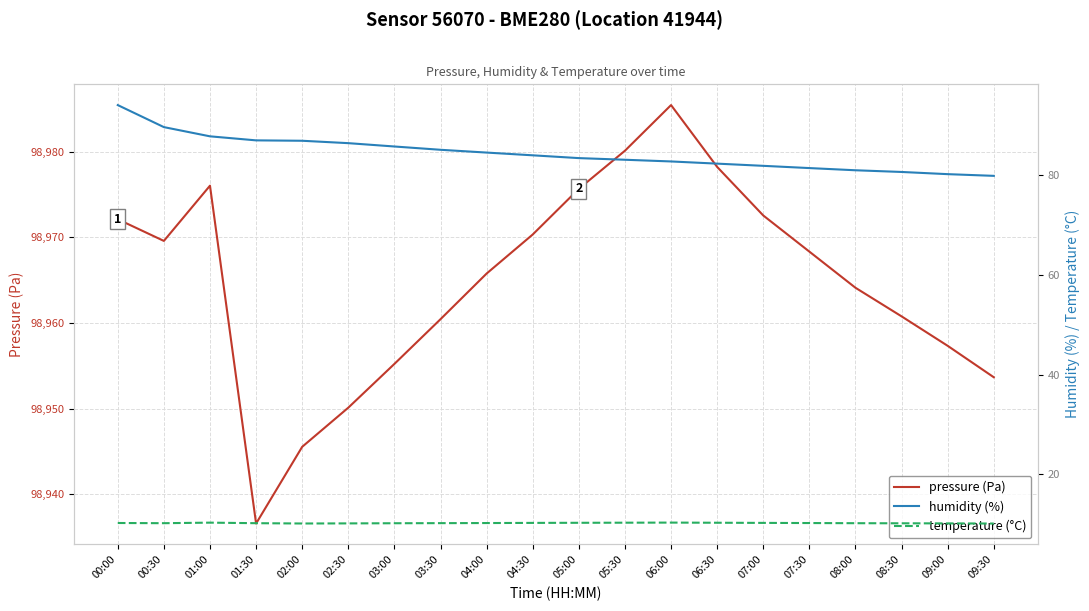

In pressure (Pa), how many points are higher than both neighbors (excluding endpoints)?

2